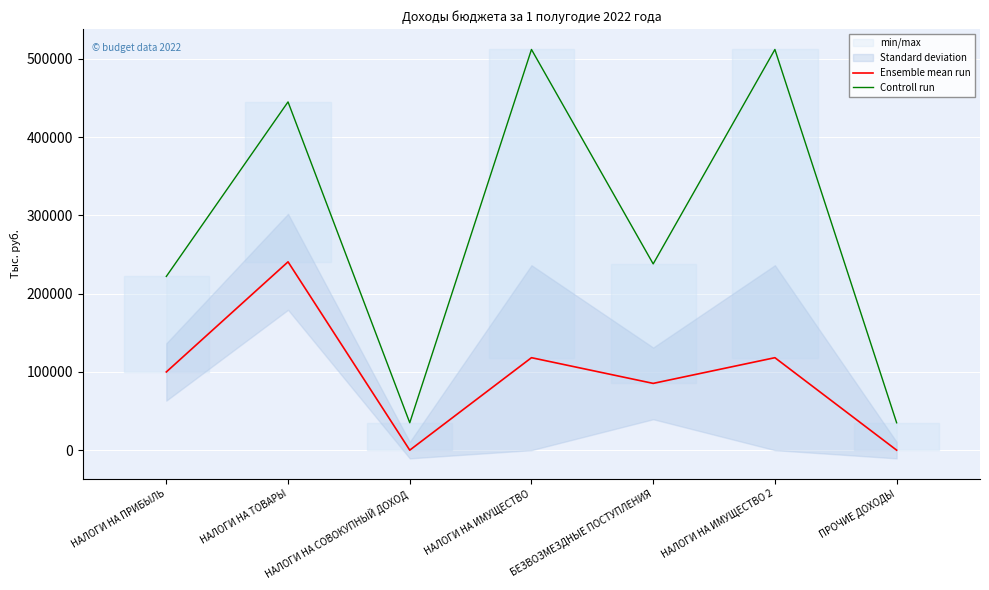

The value of Controll run at НАЛОГИ НА ИМУЩЕСТВО is 512000.0. True or false?

True